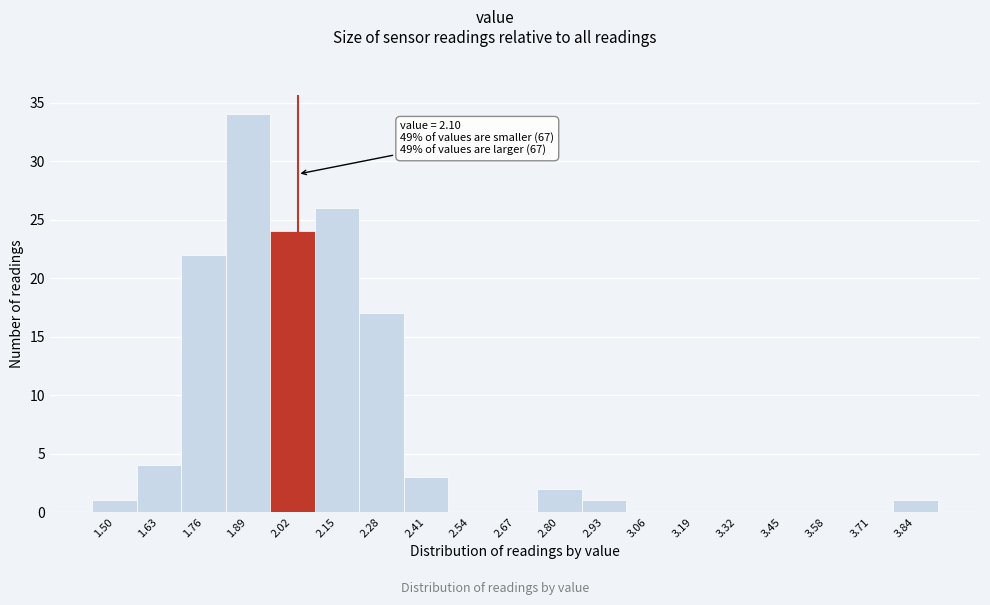

Reading right to left, list all the values displayed in this chart.

3.84=1	3.71=0	3.58=0	3.45=0	3.32=0	3.19=0	3.06=0	2.93=1	2.80=2	2.67=0	2.54=0	2.41=3	2.28=17	2.15=26	2.02=24	1.89=34	1.76=22	1.63=4	1.50=1